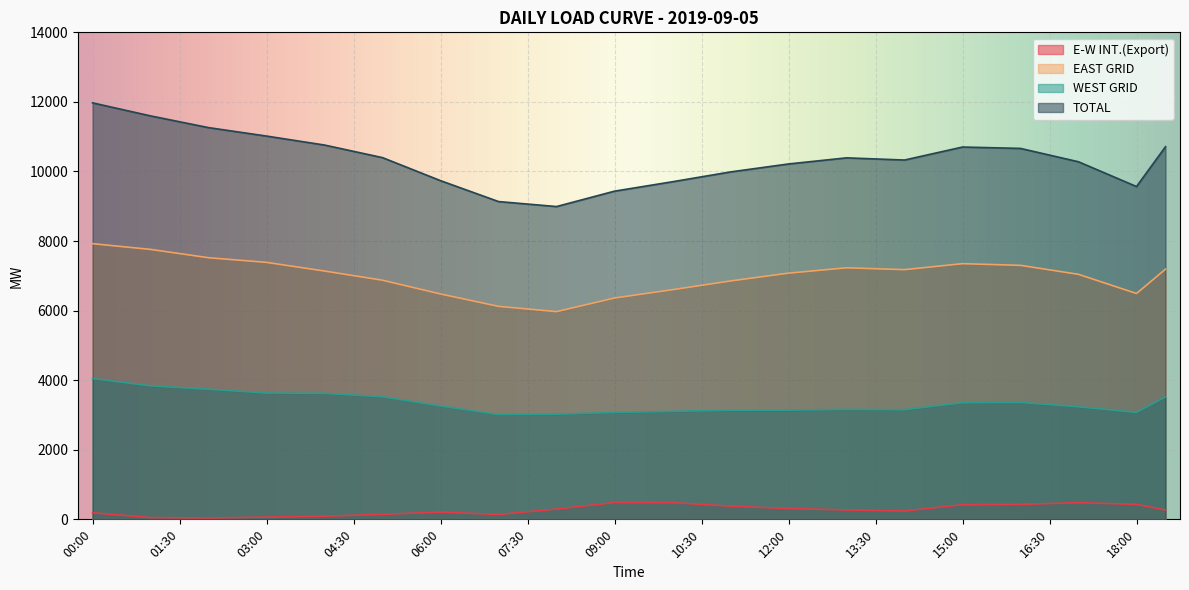

What is the difference between the second highest and second lowest values in the WEST GRID series?

926.1